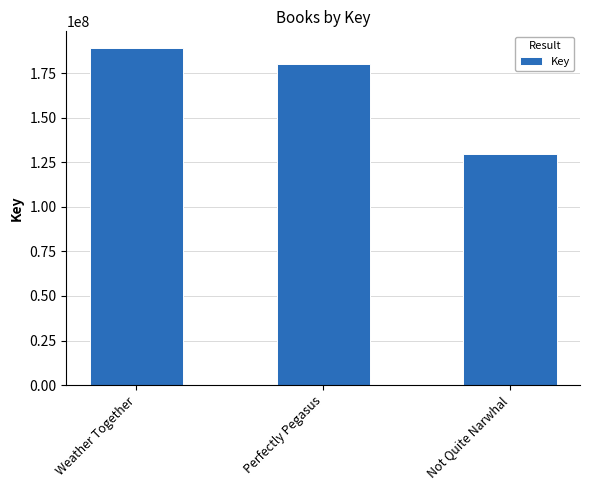

What is the greatest value displayed?

189055145